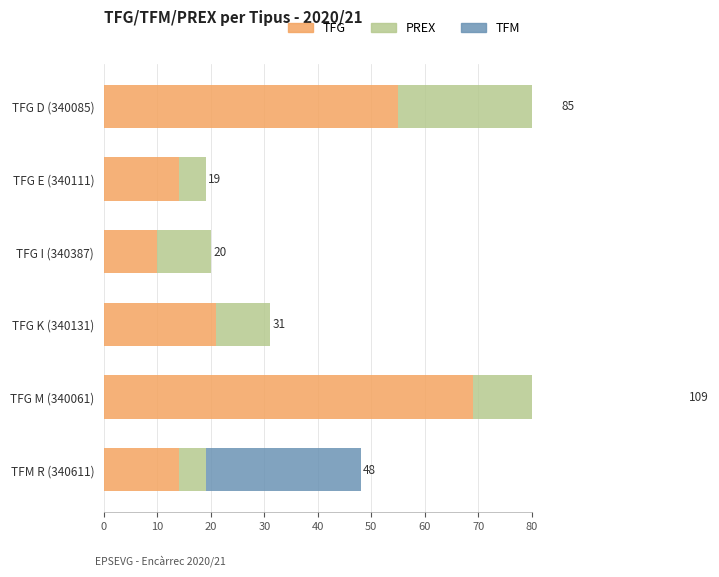

Which series has the widest spread of values?

TFG